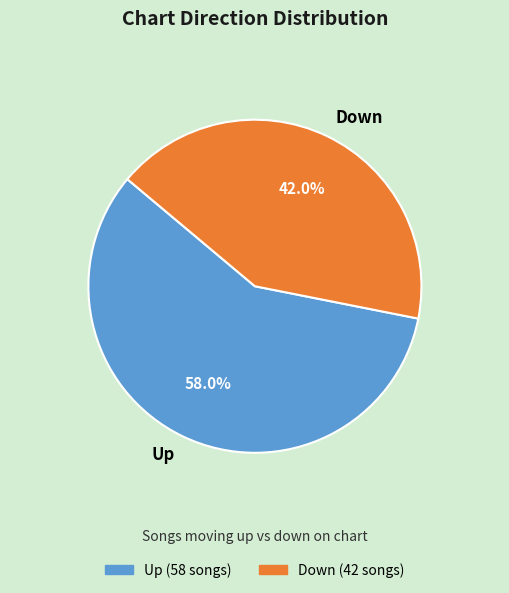

What is the majority slice?

Up